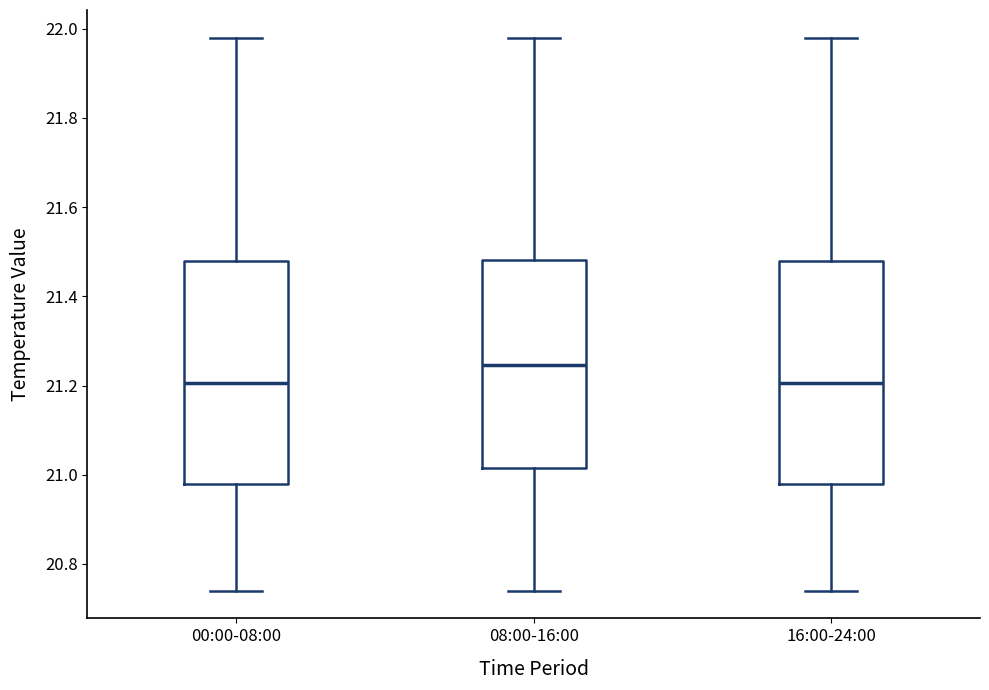

Reading left to right, read every box against the y-axis: the position of its median line, the range the box covers, and the ends of its whiskers. The values are not printed on the chart, so give them approximately, as read against the axis.

00:00-08:00: median 21.20, box 20.98 to 21.48, whiskers 20.74 to 21.98
08:00-16:00: median 21.24, box 21.02 to 21.48, whiskers 20.74 to 21.98
16:00-24:00: median 21.20, box 20.98 to 21.48, whiskers 20.74 to 21.98